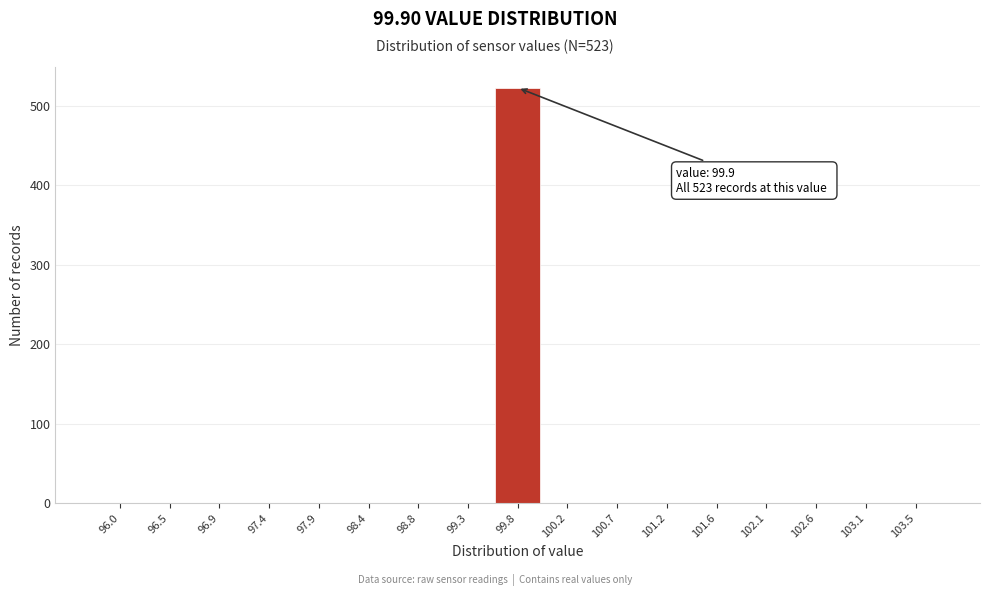

Reading left to right, extract all data points from this chart.

96.0=0	96.5=0	96.9=0	97.4=0	97.9=0	98.4=0	98.8=0	99.3=0	99.8=523	100.2=0	100.7=0	101.2=0	101.6=0	102.1=0	102.6=0	103.1=0	103.5=0